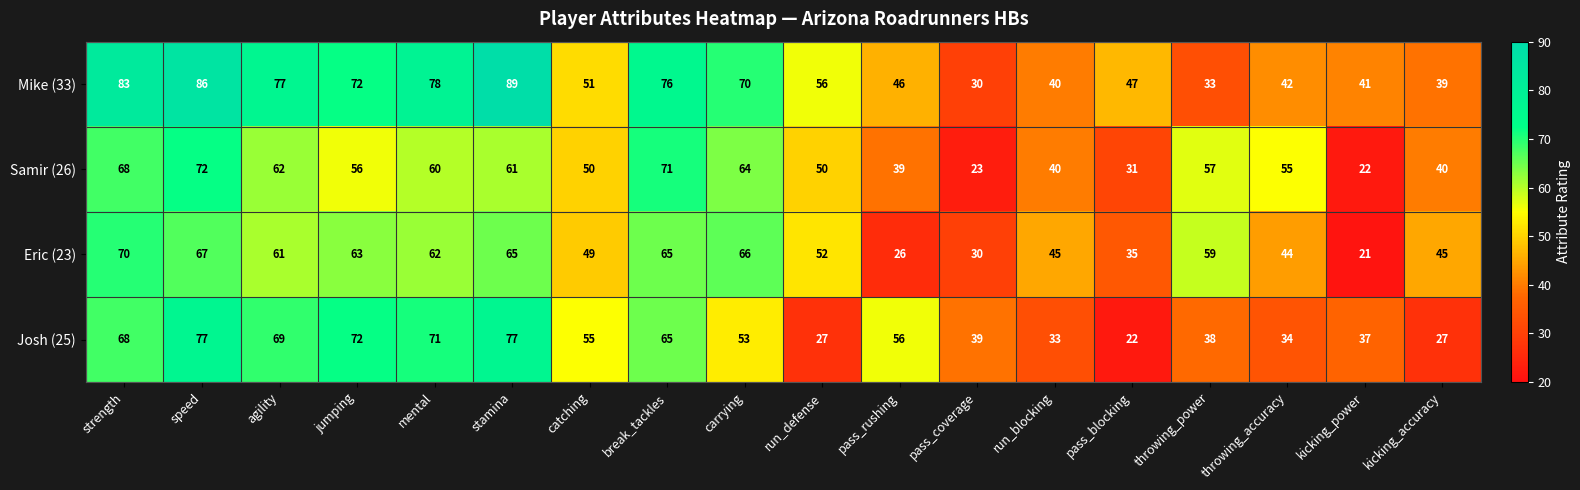

What is the difference between the Eric (23) values at agility and pass_rushing?

35